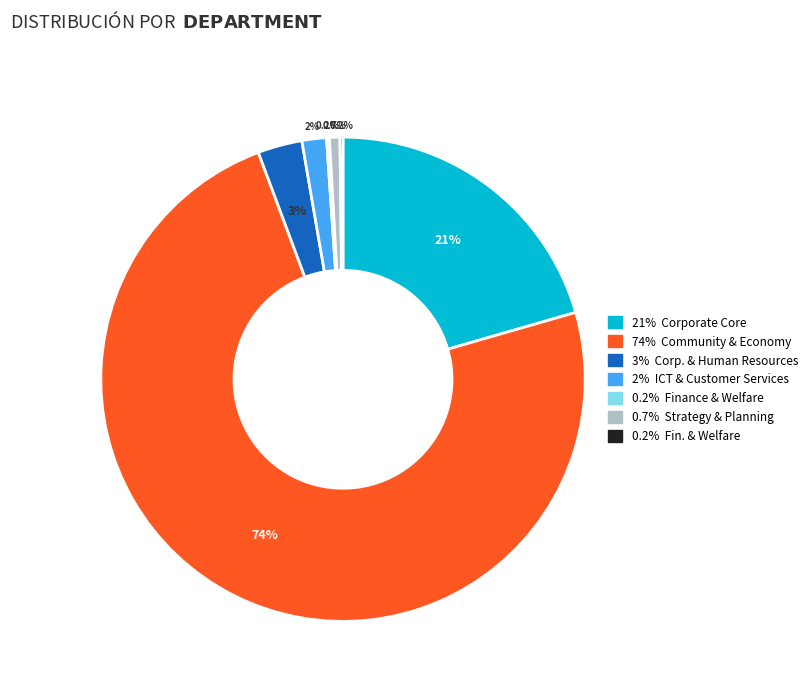

Is there any slice that represents more than half of the pie?

Yes